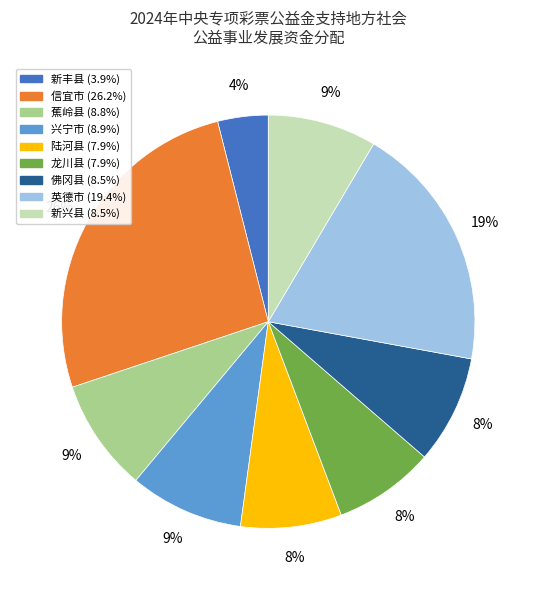

Which has a higher value, 佛冈县 or 英德市?

英德市